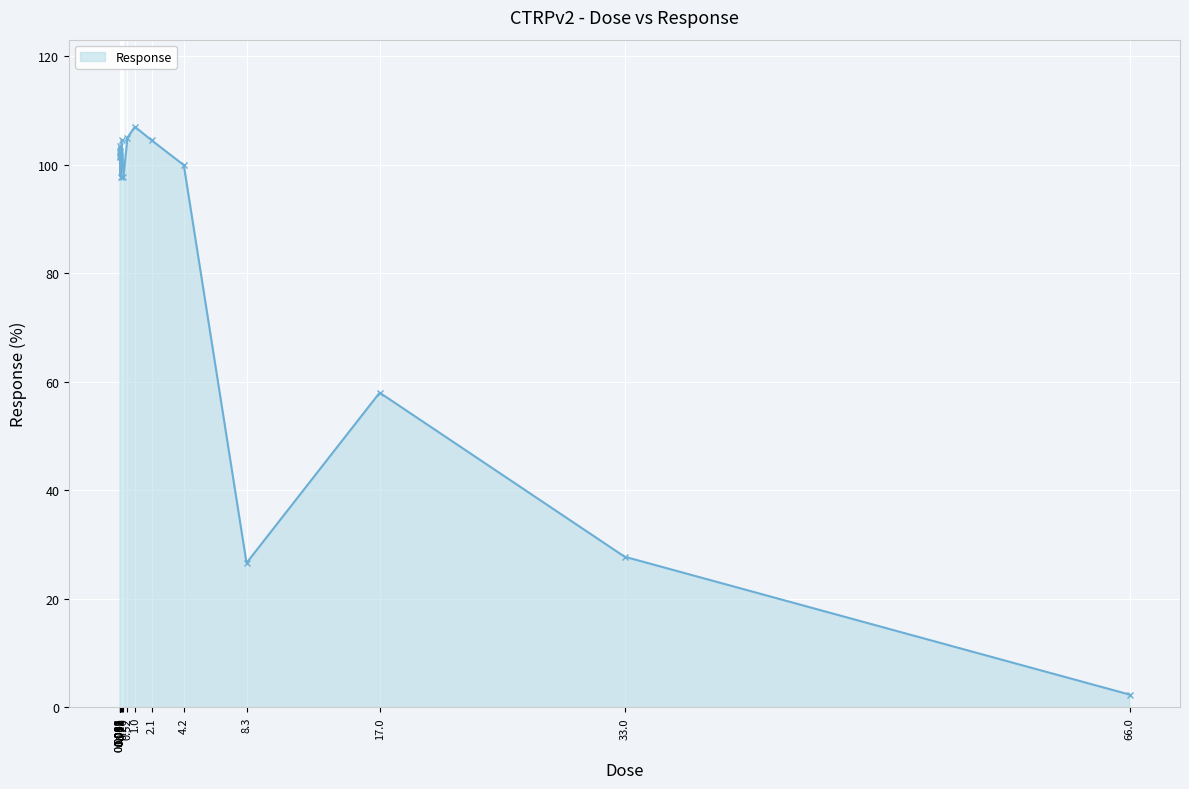

What is the difference between the values at 33.0 and 0.0081?

74.2